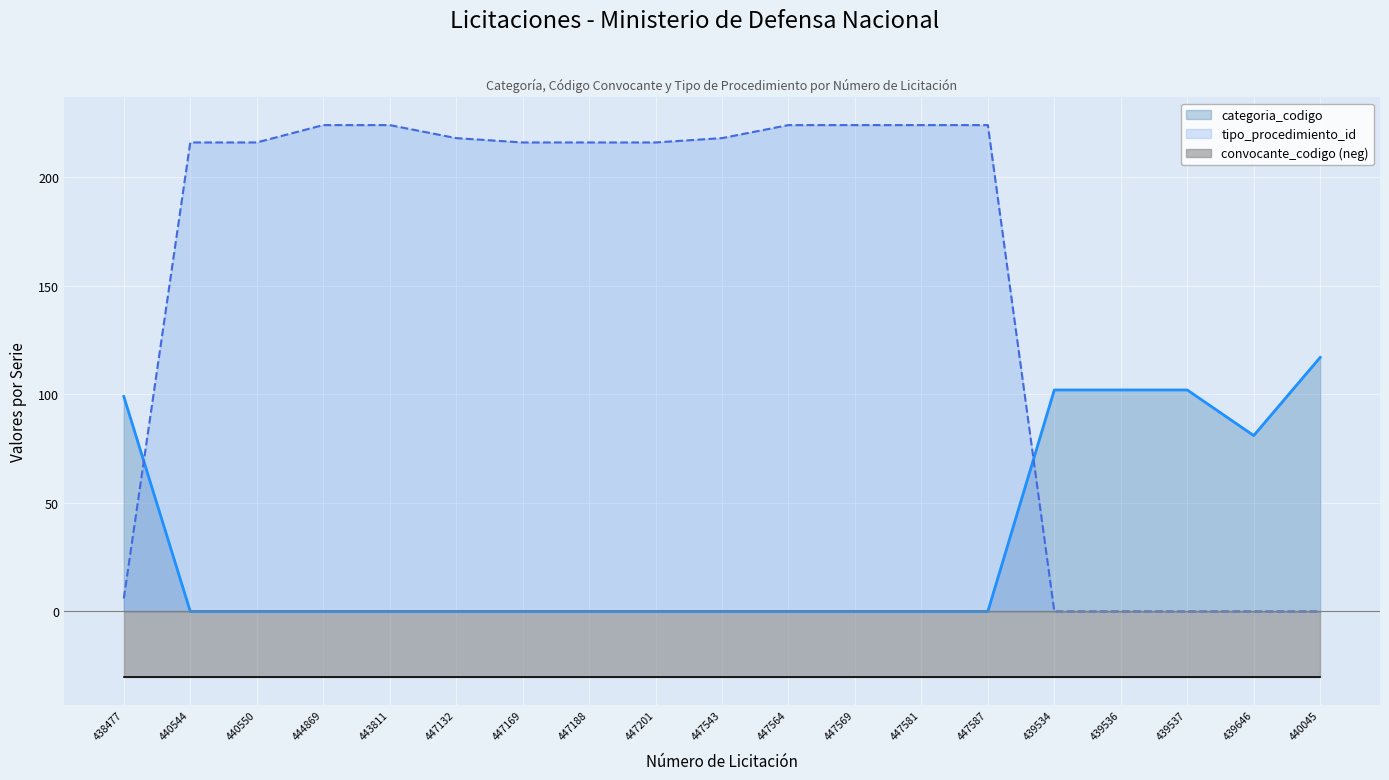

At which category is the sum across all series the highest?

444869